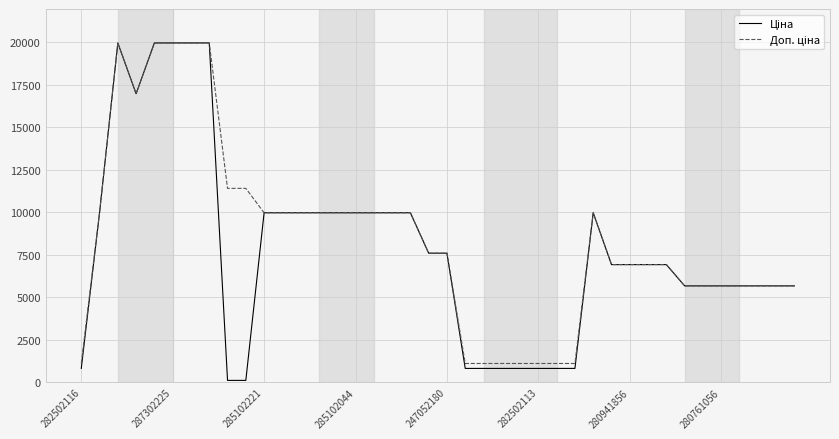

True or false: Доп. ціна and Ціна cross at least once.

False